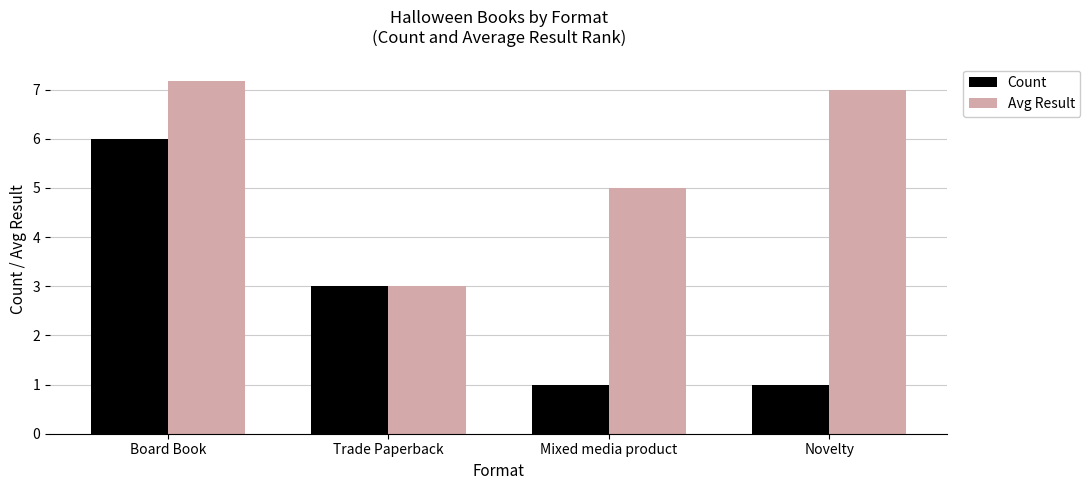

Where does the Count series first go above 3?

Board Book